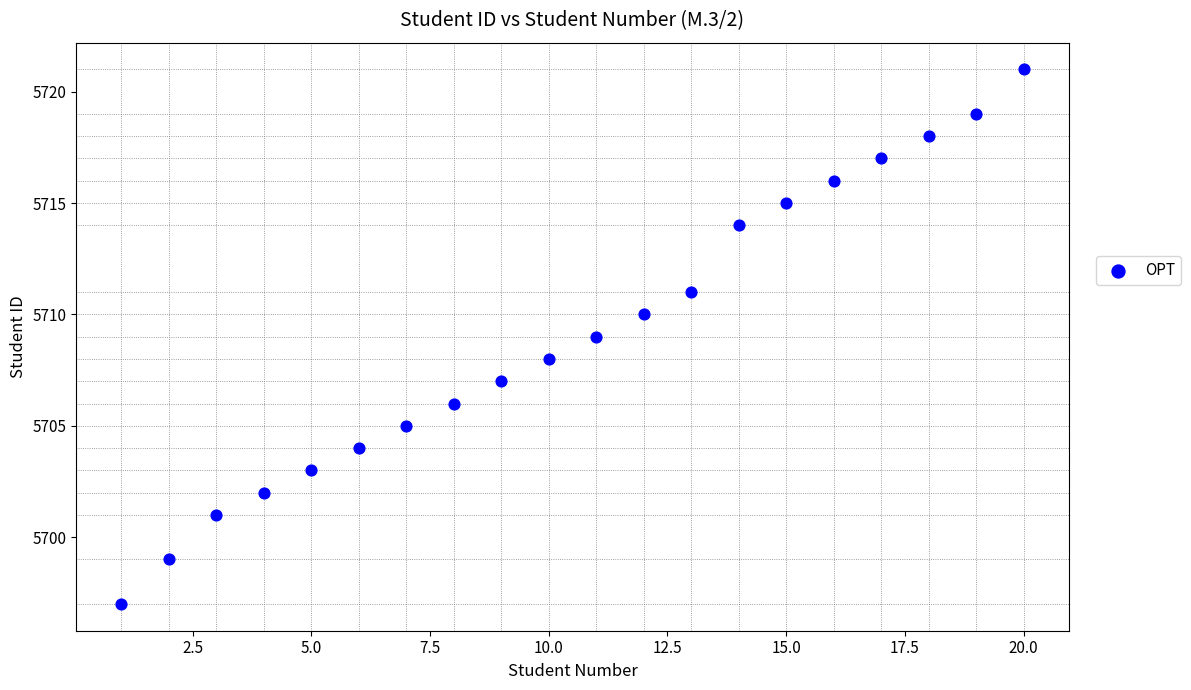

What is the range of Y values (max minus min)?

24